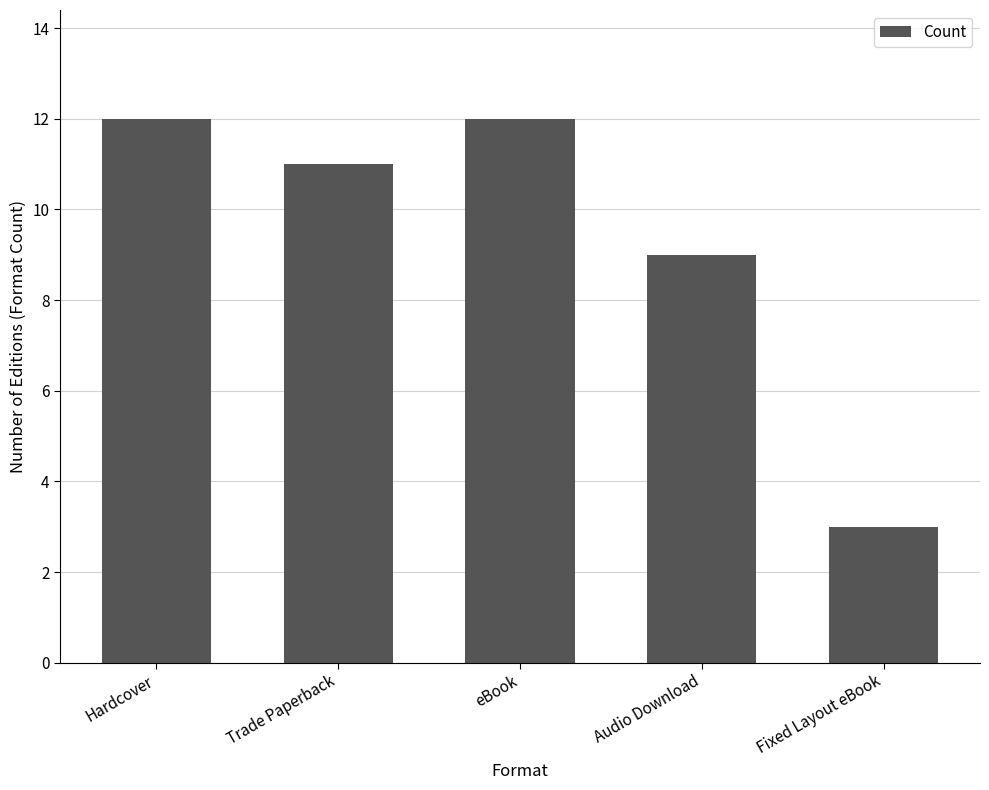

Approximately how many times larger is the value at Hardcover compared to eBook?

1.0